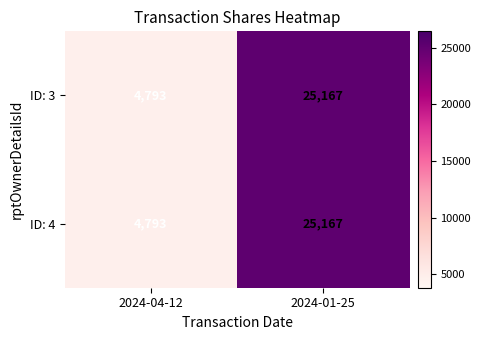

Where is ID: 4 nearest to the value 14980?

2024-04-12